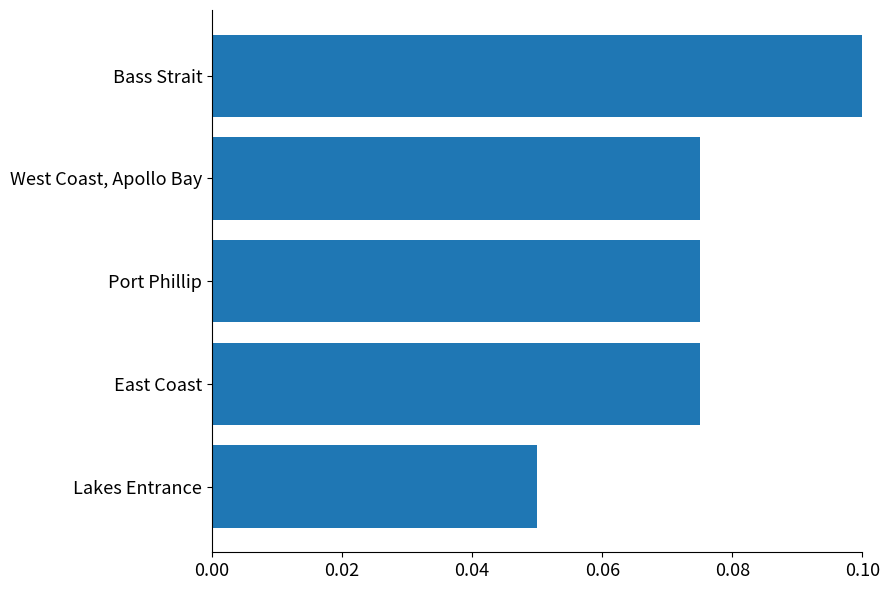

Is it true that the value at Bass Strait is 0.0?

False